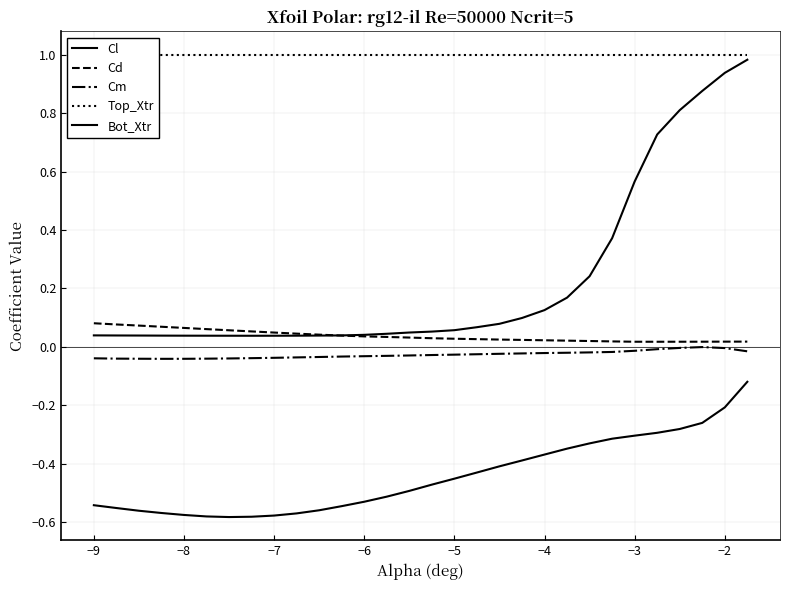

Reading left to right, extract all data points from this chart.

Cl: -0.5	-0.6	-0.6	-0.6	-0.6	-0.6	-0.6	-0.6	-0.6	-0.6	-0.6	-0.5	-0.5	-0.5	-0.5	-0.5	-0.5	-0.4	-0.4	-0.4	-0.4	-0.3	-0.3	-0.3	-0.3	-0.3	-0.3	-0.3	-0.2	-0.1
Cd: 0.1	0.1	0.1	0.1	0.1	0.1	0.1	0.1	0.0	0.0	0.0	0.0	0.0	0.0	0.0	0.0	0.0	0.0	0.0	0.0	0.0	0.0	0.0	0.0	0.0	0.0	0.0	0.0	0.0	0.0
Cm: -0.0	-0.0	-0.0	-0.0	-0.0	-0.0	-0.0	-0.0	-0.0	-0.0	-0.0	-0.0	-0.0	-0.0	-0.0	-0.0	-0.0	-0.0	-0.0	-0.0	-0.0	-0.0	-0.0	-0.0	-0.0	-0.0	-0.0	-0.0	-0.0	-0.0
Top_Xtr: 1.0	1.0	1.0	1.0	1.0	1.0	1.0	1.0	1.0	1.0	1.0	1.0	1.0	1.0	1.0	1.0	1.0	1.0	1.0	1.0	1.0	1.0	1.0	1.0	1.0	1.0	1.0	1.0	1.0	1.0
Bot_Xtr: 0.0	0.0	0.0	0.0	0.0	0.0	0.0	0.0	0.0	0.0	0.0	0.0	0.0	0.0	0.0	0.1	0.1	0.1	0.1	0.1	0.1	0.2	0.2	0.4	0.6	0.7	0.8	0.9	0.9	1.0